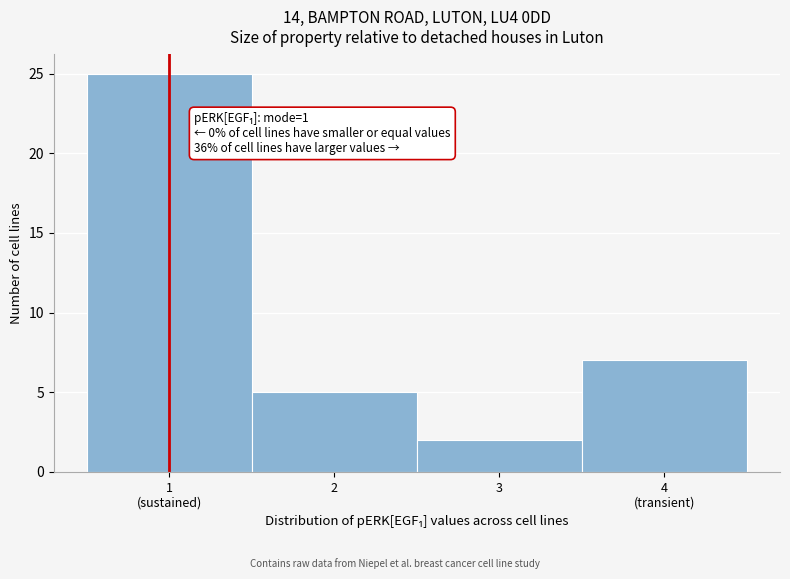

Reading right to left, what are all the values shown in this chart?

7	2	5	25